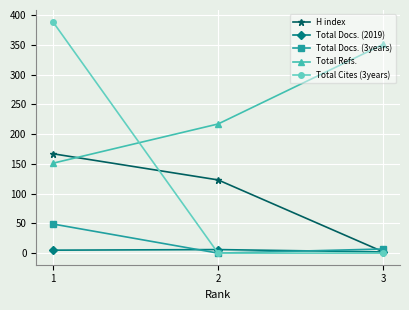

What is the difference between the maximum and minimum values in the Total Refs. series?

200